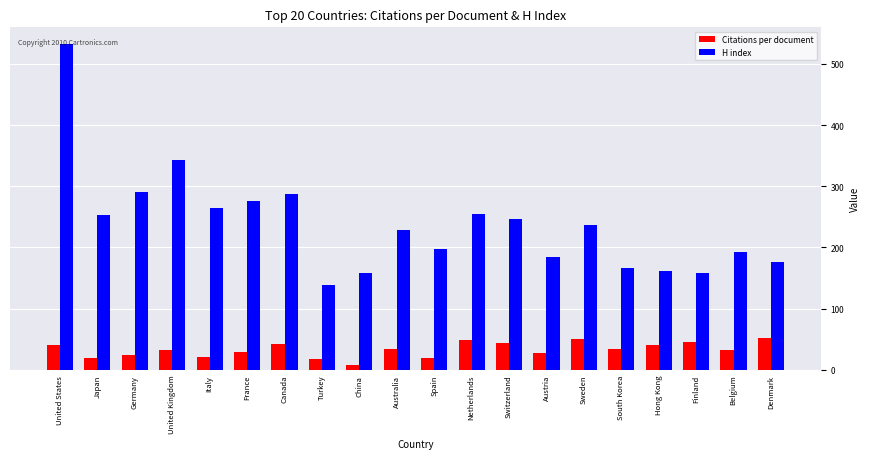

At which label does H index first exceed 237?

United States